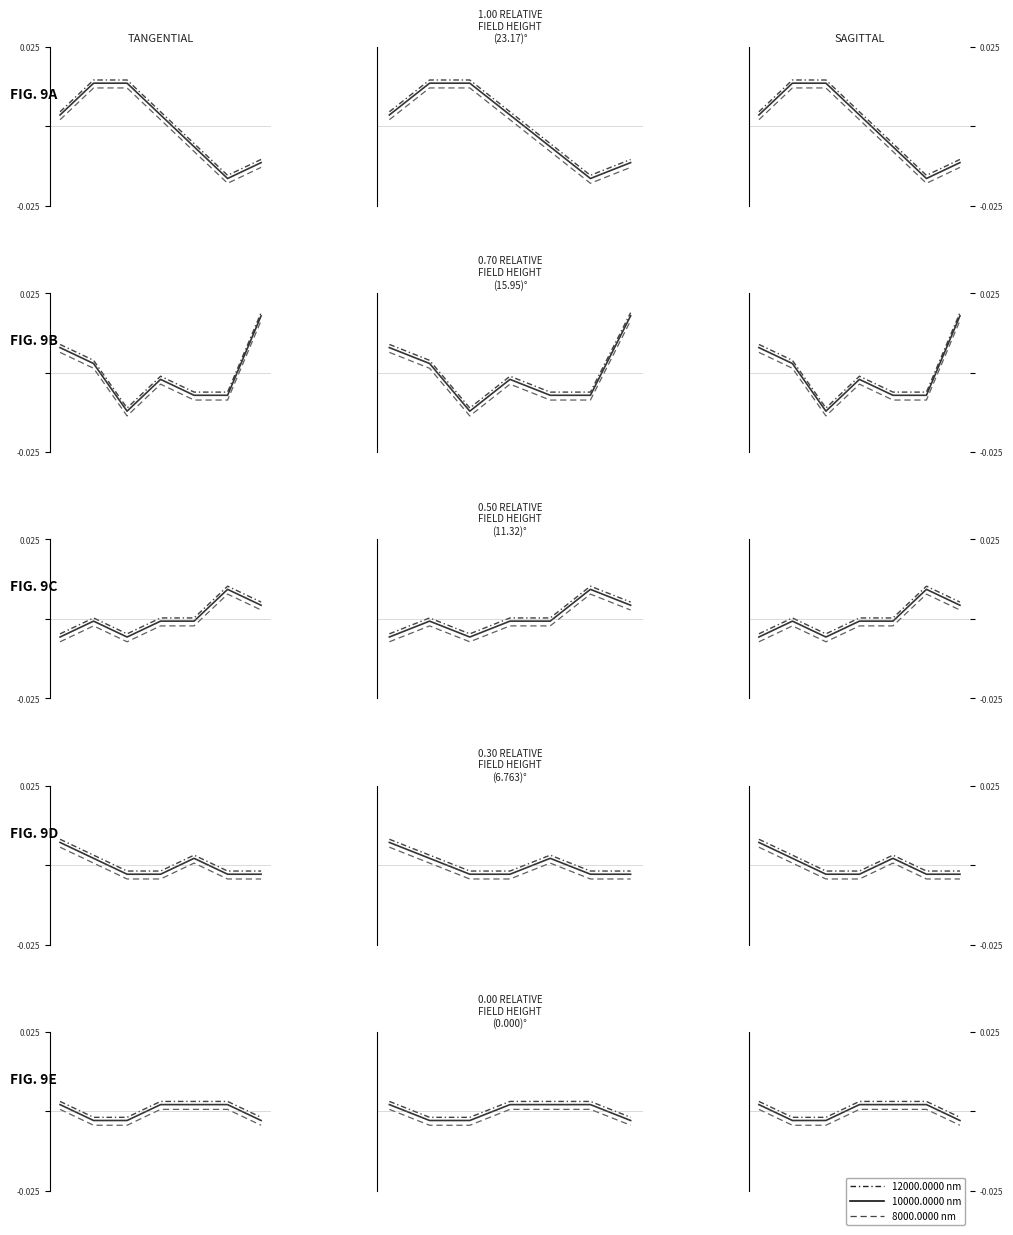

True or false: 10000.0000 nm has more than 0 interior local peaks.

False